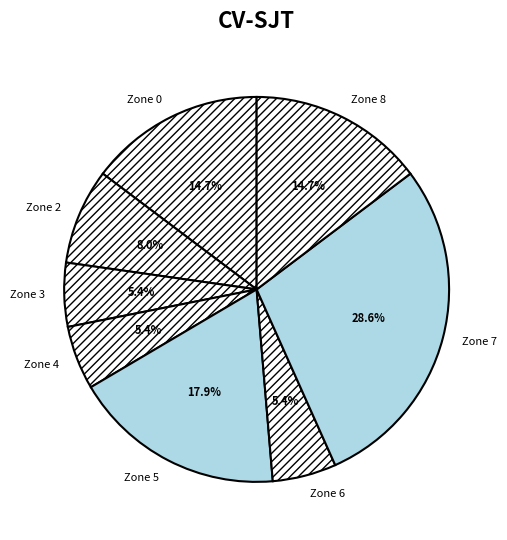

Which category has the biggest portion of the pie?

Zone 7